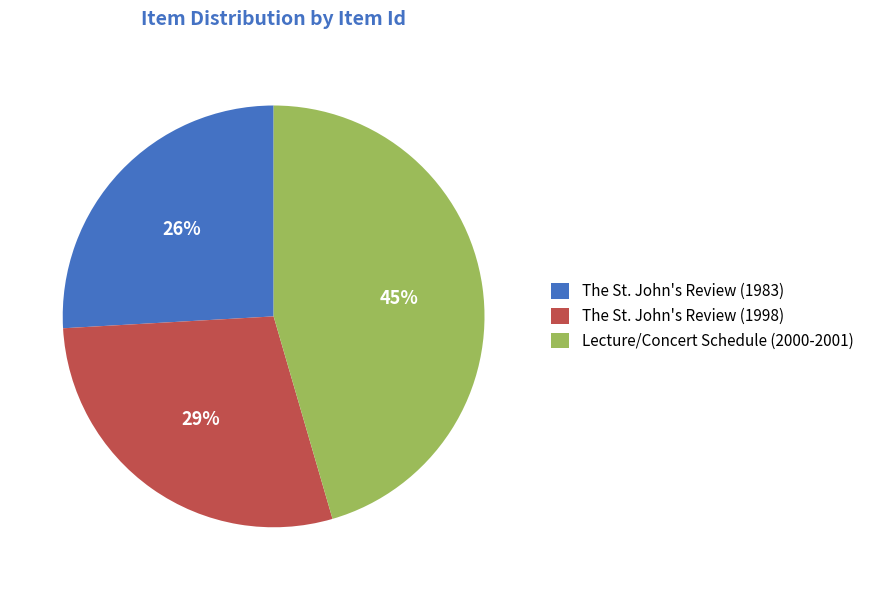

How many segments does this pie chart have?

3